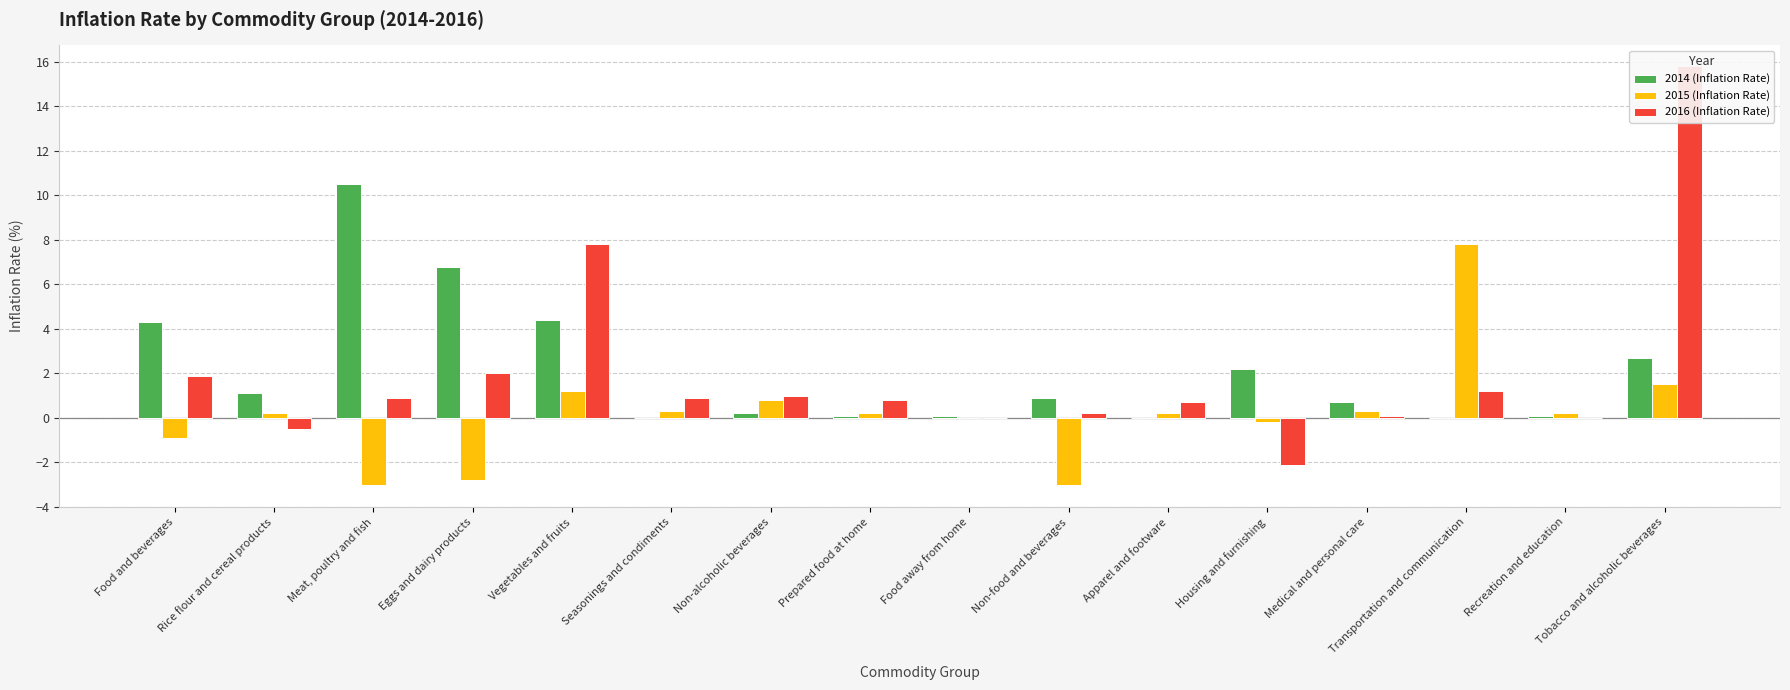

What is the spread (max minus min) of values at Non-food and beverages?

3.9